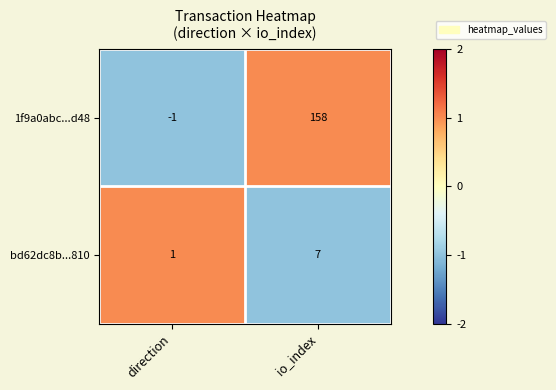

Between direction and io_index, which series saw the biggest shift?

1f9a0abc...d48